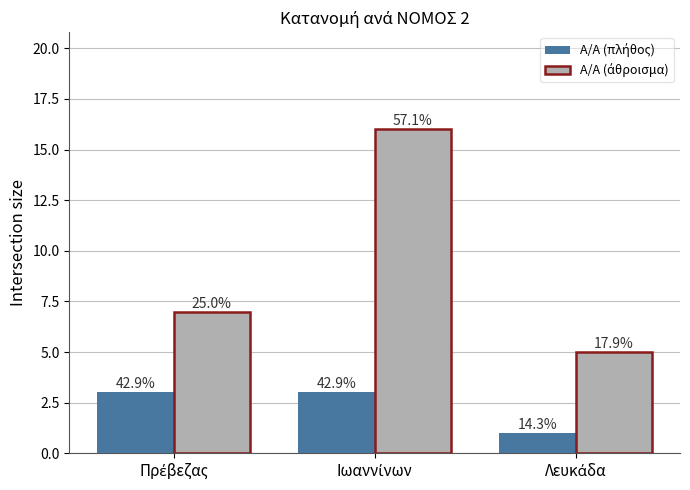

List the labels in order of Α/Α (άθροισμα) value, smallest first.

Λευκάδα, Πρέβεζας, Ιωαννίνων